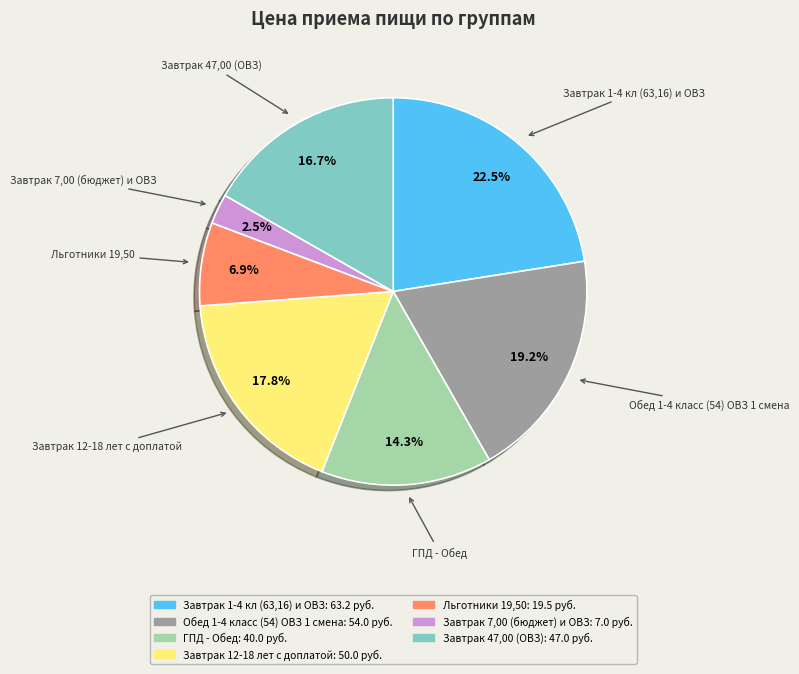

Is Льготники 19,50 the majority of the pie?

No